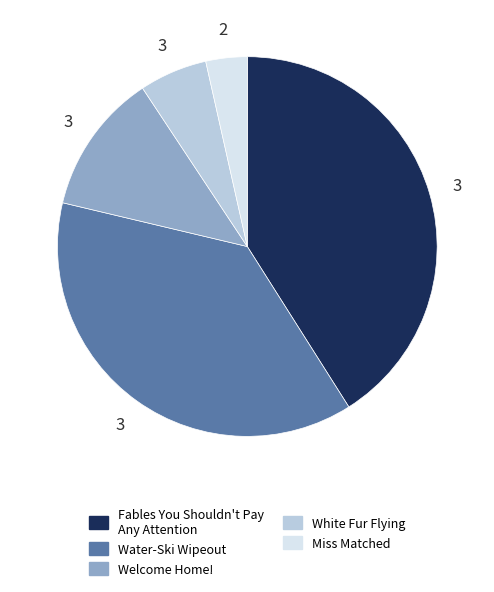

Between Welcome Home! and Water-Ski Wipeout, which is larger?

Water-Ski Wipeout